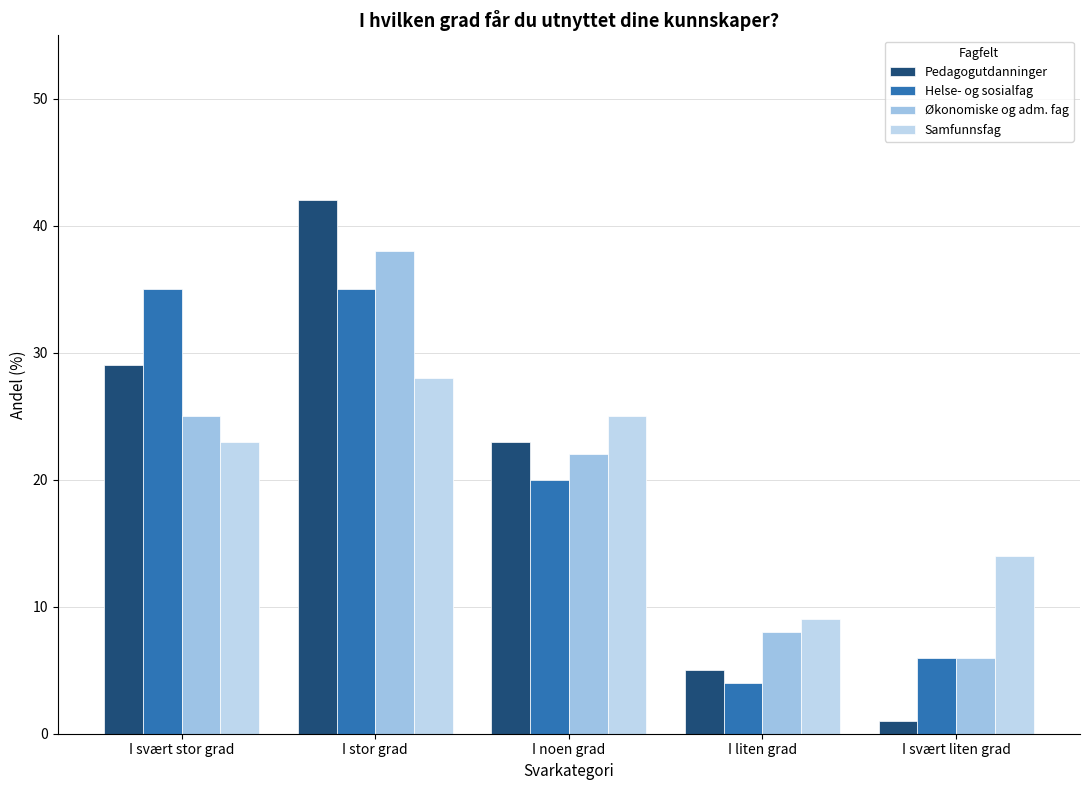

Between I svært stor grad and I noen grad, which series saw the biggest shift?

Helse- og sosialfag